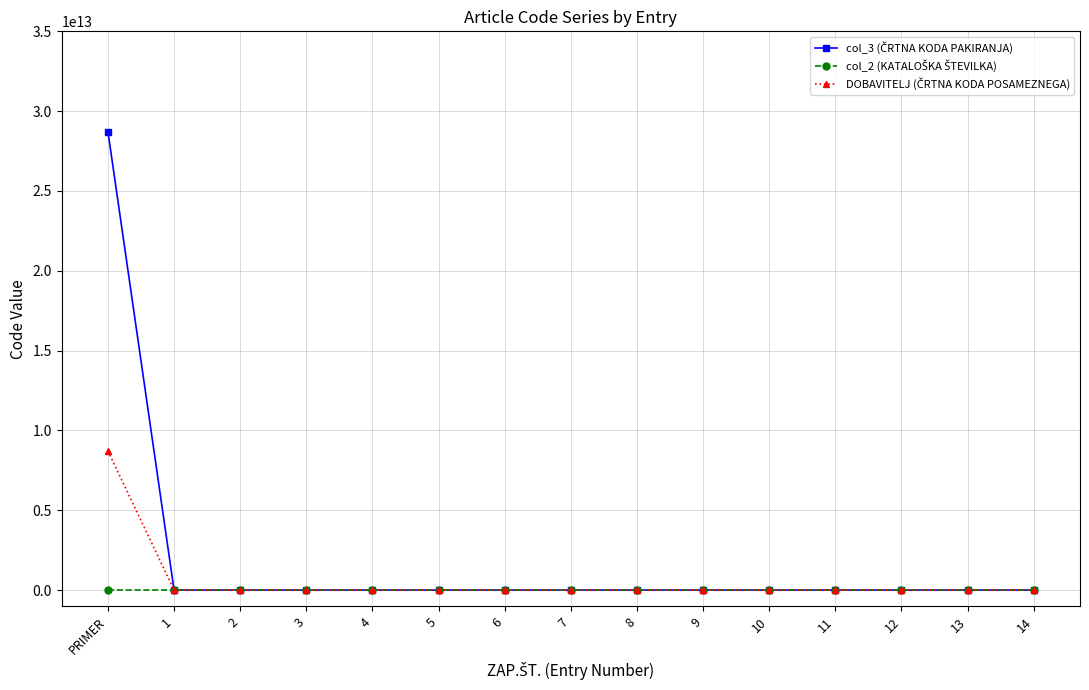

At which category is the sum across all series the highest?

PRIMER